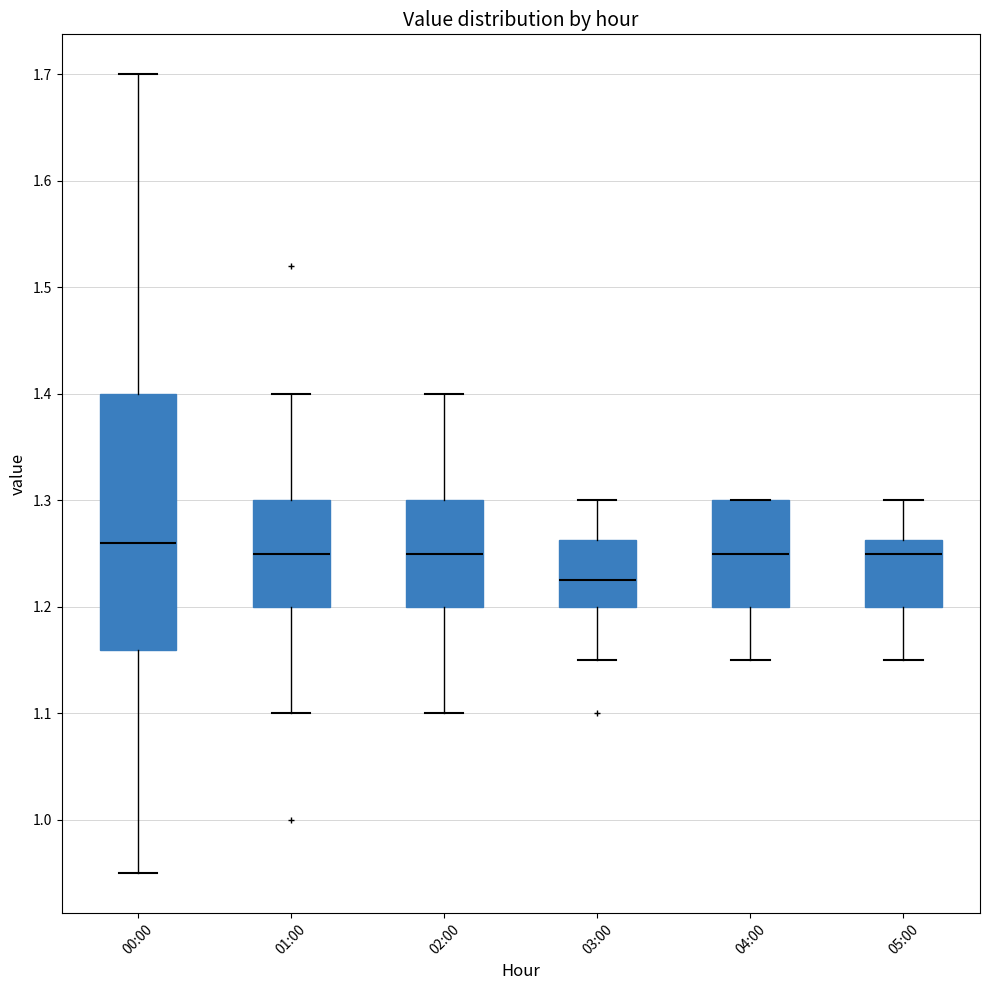

Reading left to right, transcribe this box plot: for each box, give where its median line is, the range the box spans, and where its two whiskers end, as read against the y-axis. The values are not printed on the chart, so give them approximately, as read against the axis.

00:00: median 1.26, box 1.16 to 1.40, whiskers 0.95 to 1.70
01:00: median 1.25, box 1.20 to 1.30, whiskers 1.10 to 1.40
02:00: median 1.25, box 1.20 to 1.30, whiskers 1.10 to 1.40
03:00: median 1.23, box 1.20 to 1.26, whiskers 1.15 to 1.30
04:00: median 1.25, box 1.20 to 1.30, whiskers 1.15 to 1.30
05:00: median 1.25, box 1.20 to 1.26, whiskers 1.15 to 1.30